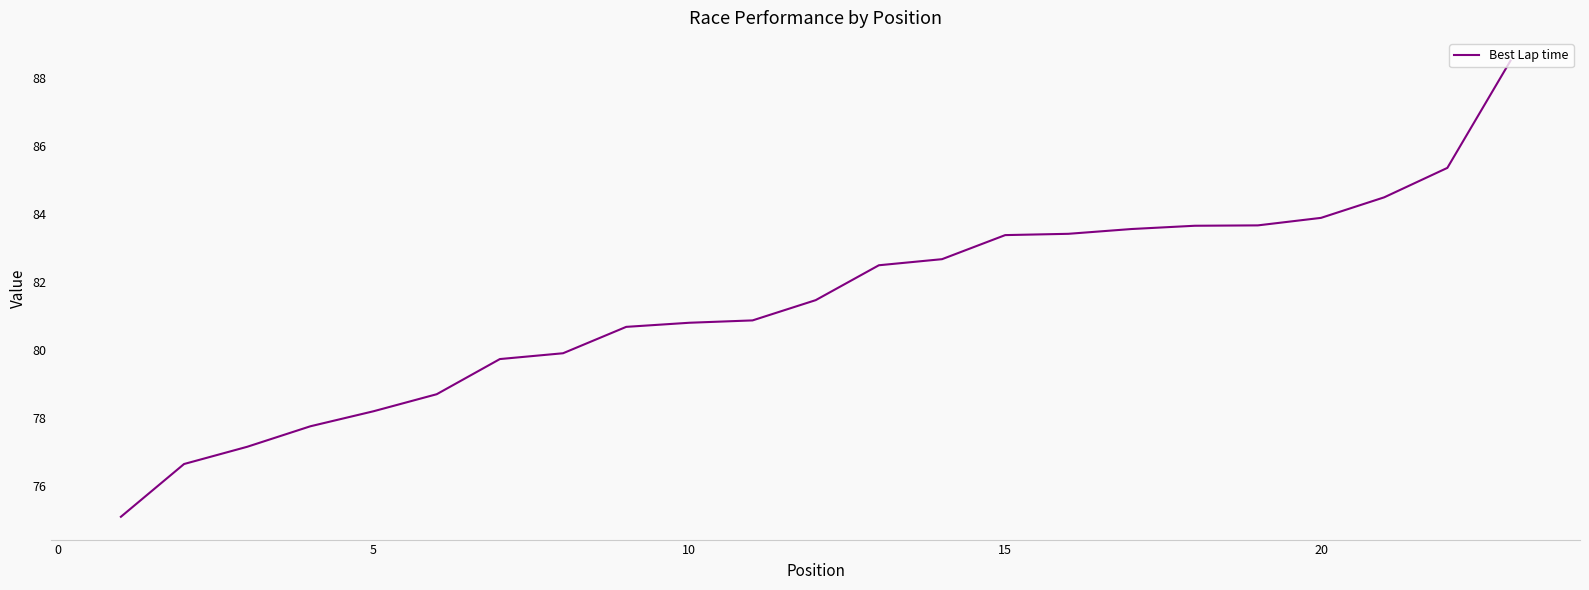

What is the minimum value shown in the chart?

75.1